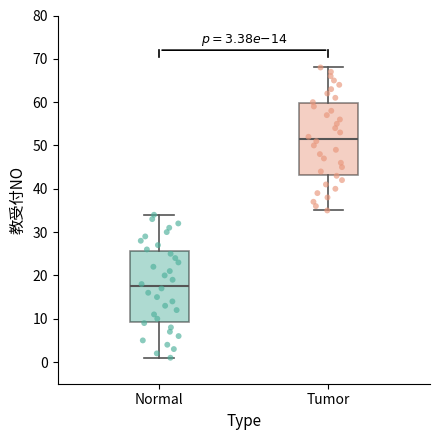

Which box's median line is the lowest?

Normal